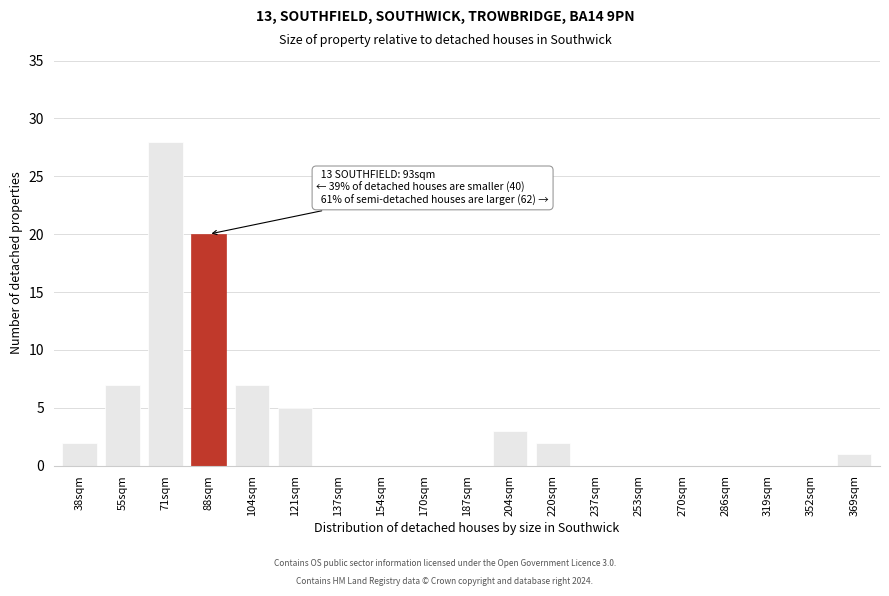

Reading right to left, list all the values displayed in this chart.

369sqm=1	352sqm=0	319sqm=0	286sqm=0	270sqm=0	253sqm=0	237sqm=0	220sqm=2	204sqm=3	187sqm=0	170sqm=0	154sqm=0	137sqm=0	121sqm=5	104sqm=7	88sqm=20	71sqm=28	55sqm=7	38sqm=2